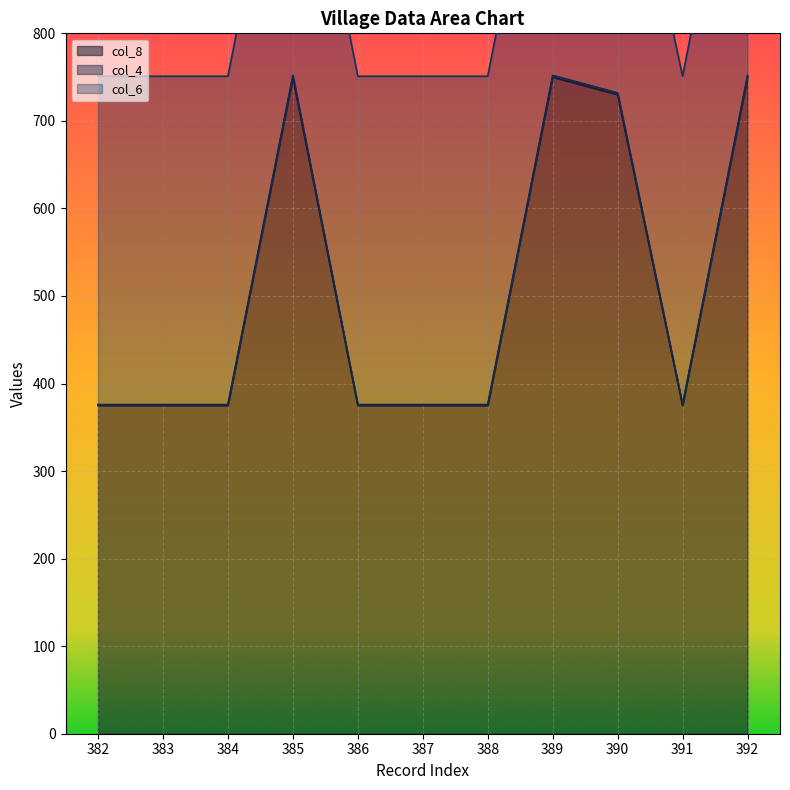

Reading left to right, list all the values displayed in this chart.

col_8: 382=375	383=375	384=375	385=750	386=375	387=375	388=375	389=750	390=730	391=375	392=750
col_4: 382=376	383=376	384=376	385=752	386=376	387=376	388=376	389=752	390=732	391=376	392=752